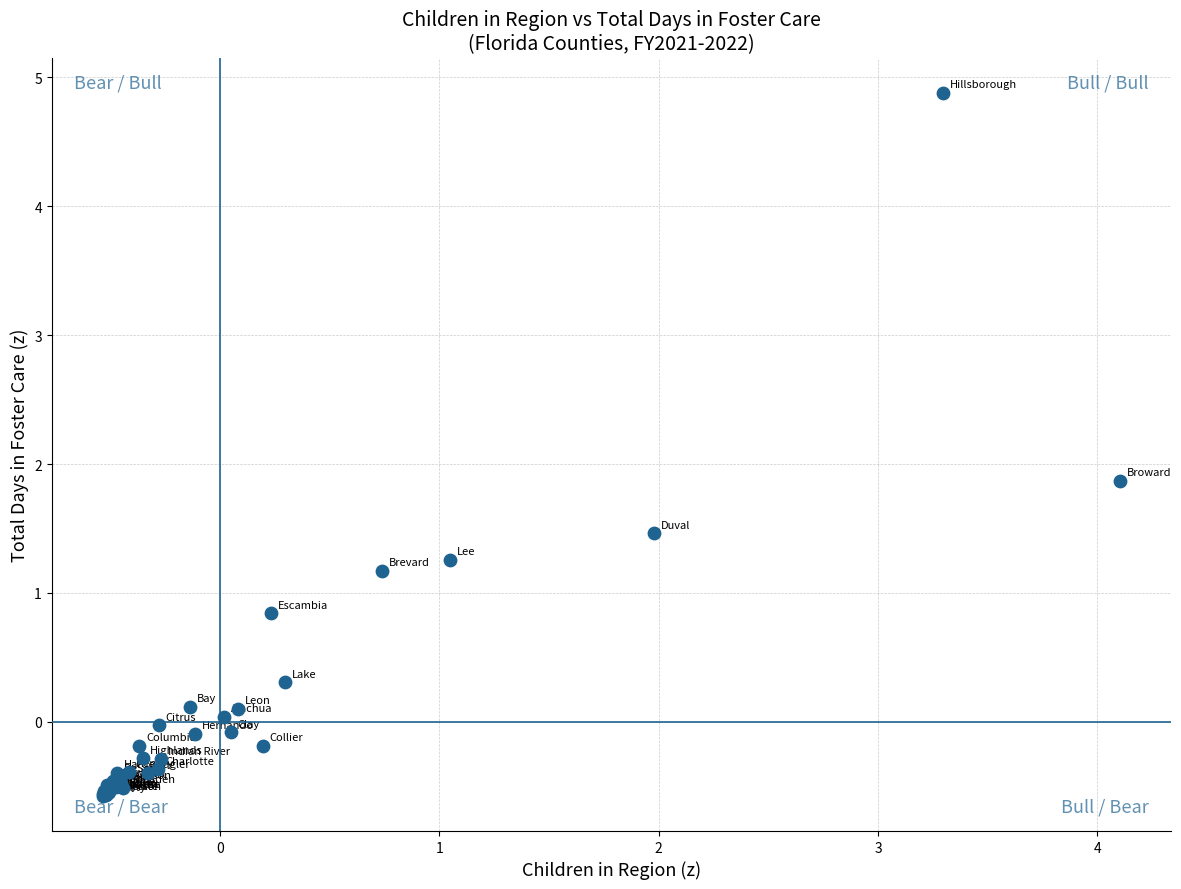

What Y value in the scatter plot is closest to 2?

1.9